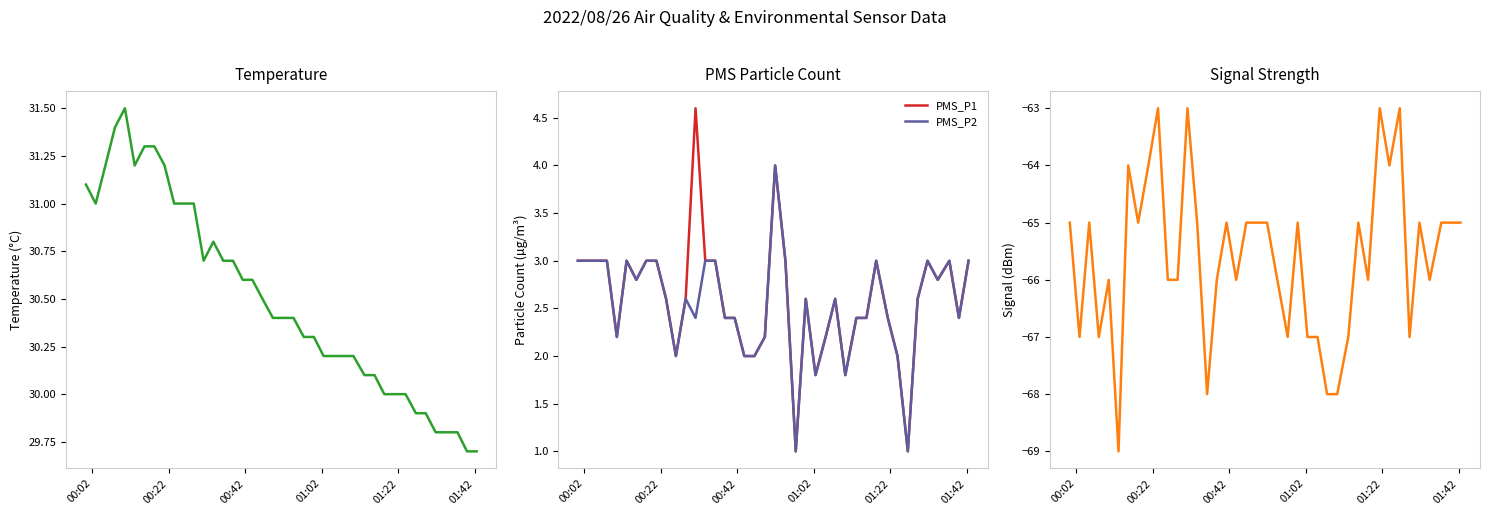

What is the lowest value of the PMS_P2 series?

1.0